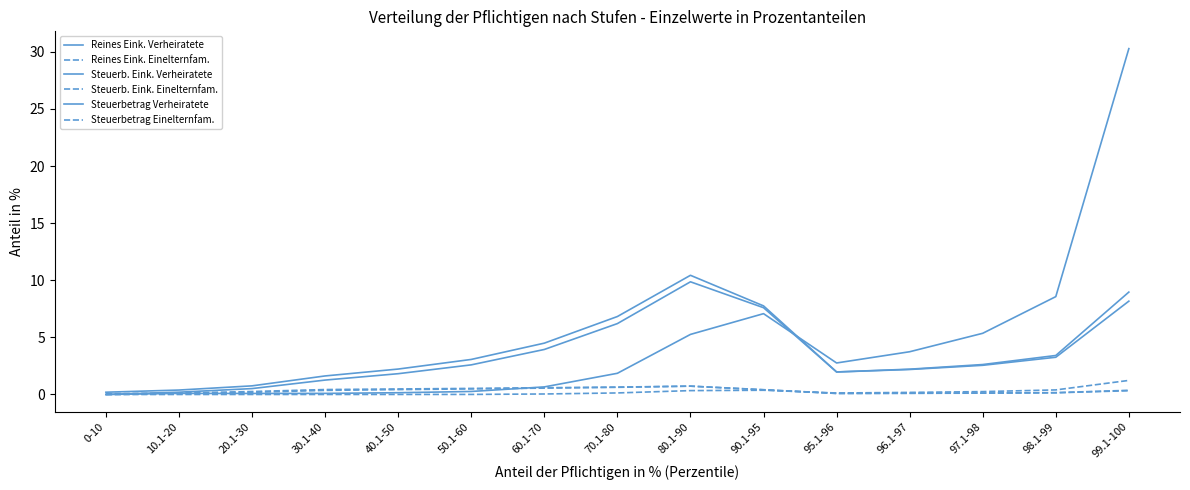

Where is the first local maximum for Reines Eink. Einelternfam.?

80.1-90